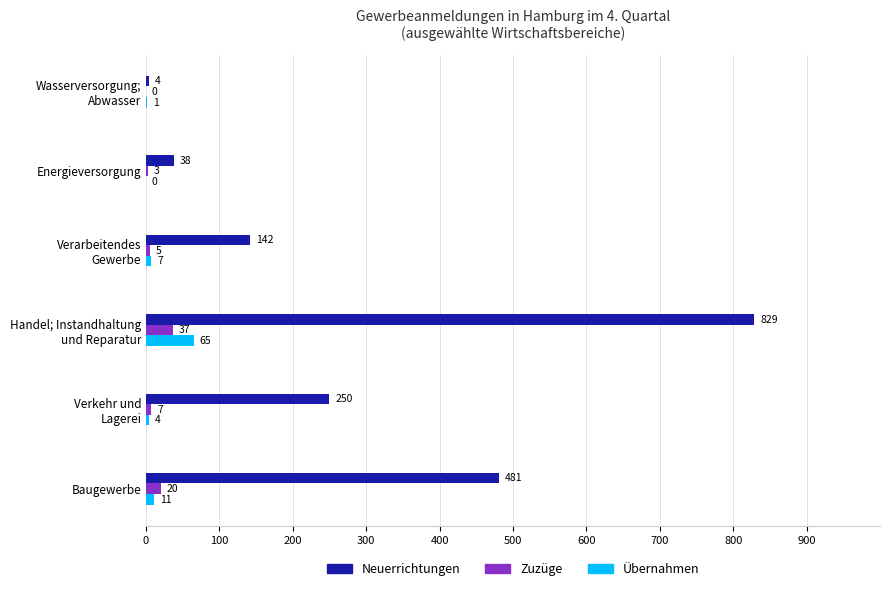

Where is Übernahmen nearest to the value 32?

Baugewerbe